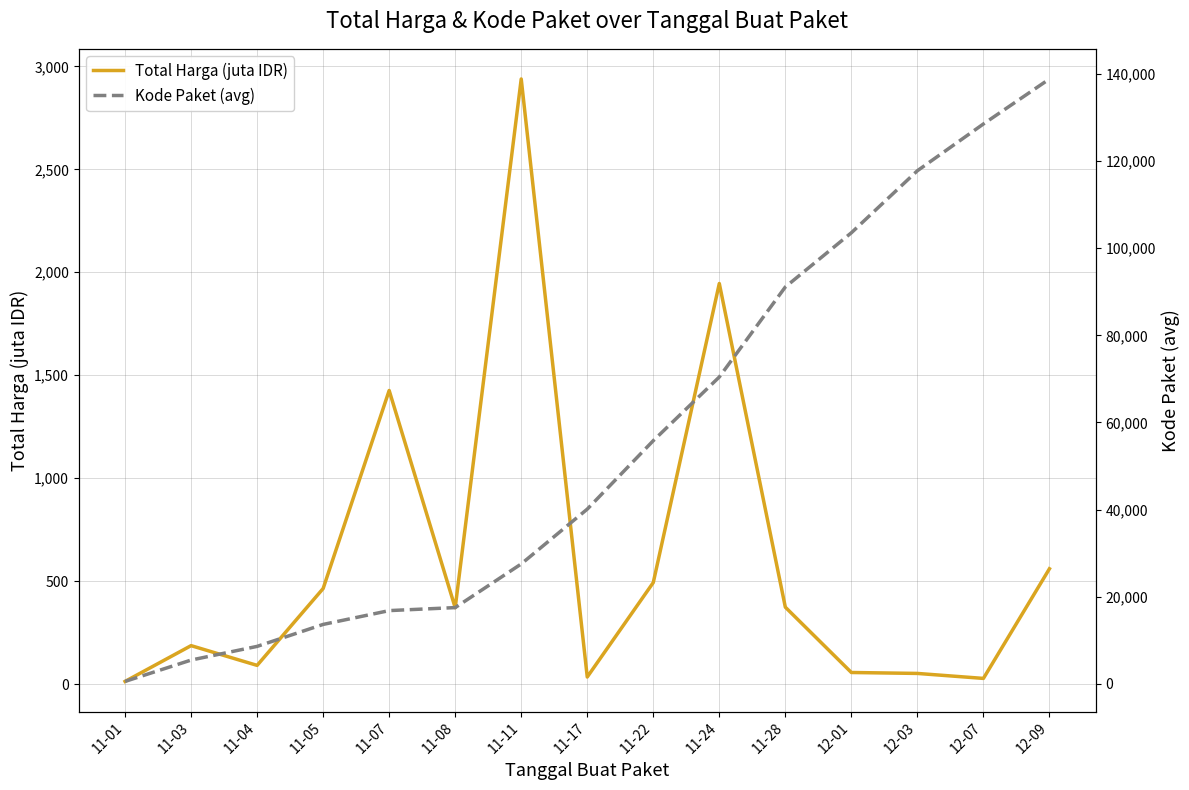

In Total Harga (juta IDR), how many points are higher than both neighbors (excluding endpoints)?

4